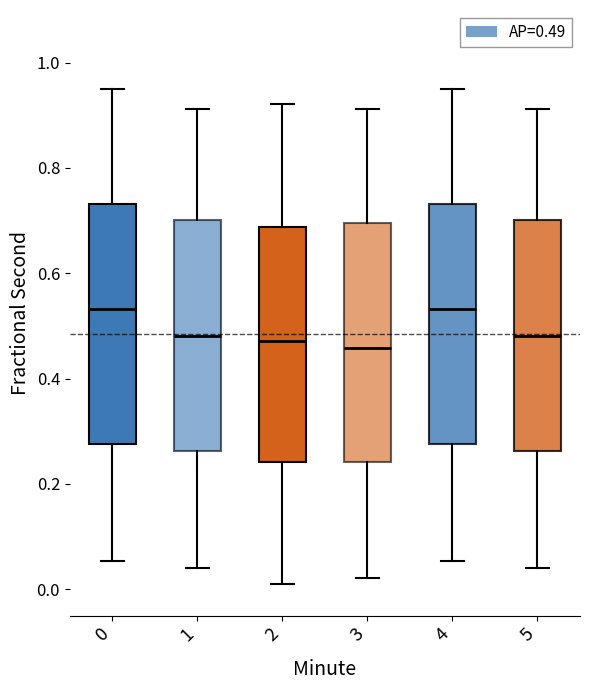

Reading left to right, read every box against the y-axis: the position of its median line, the range the box covers, and the ends of its whiskers. The values are not printed on the chart, so give them approximately, as read against the axis.

0: median 0.54, box 0.28 to 0.74, whiskers 0.06 to 0.96
1: median 0.48, box 0.26 to 0.70, whiskers 0.04 to 0.92
2: median 0.48, box 0.24 to 0.68, whiskers 0.00 to 0.92
3: median 0.46, box 0.24 to 0.70, whiskers 0.02 to 0.92
4: median 0.54, box 0.28 to 0.74, whiskers 0.06 to 0.96
5: median 0.48, box 0.26 to 0.70, whiskers 0.04 to 0.92